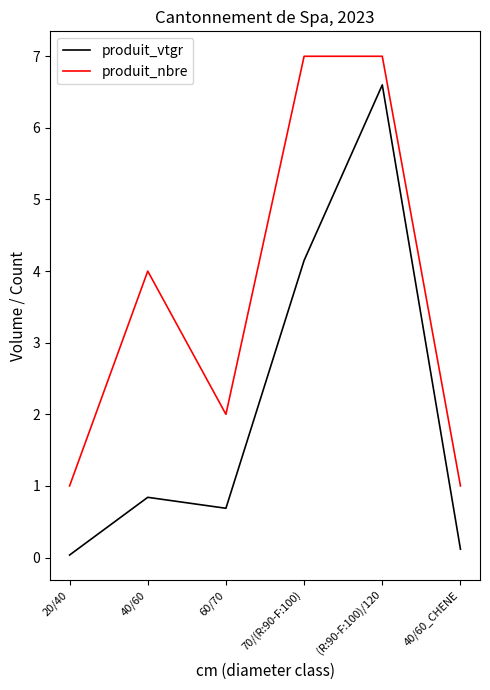

At which category does produit_nbre reach its first local peak?

40/60